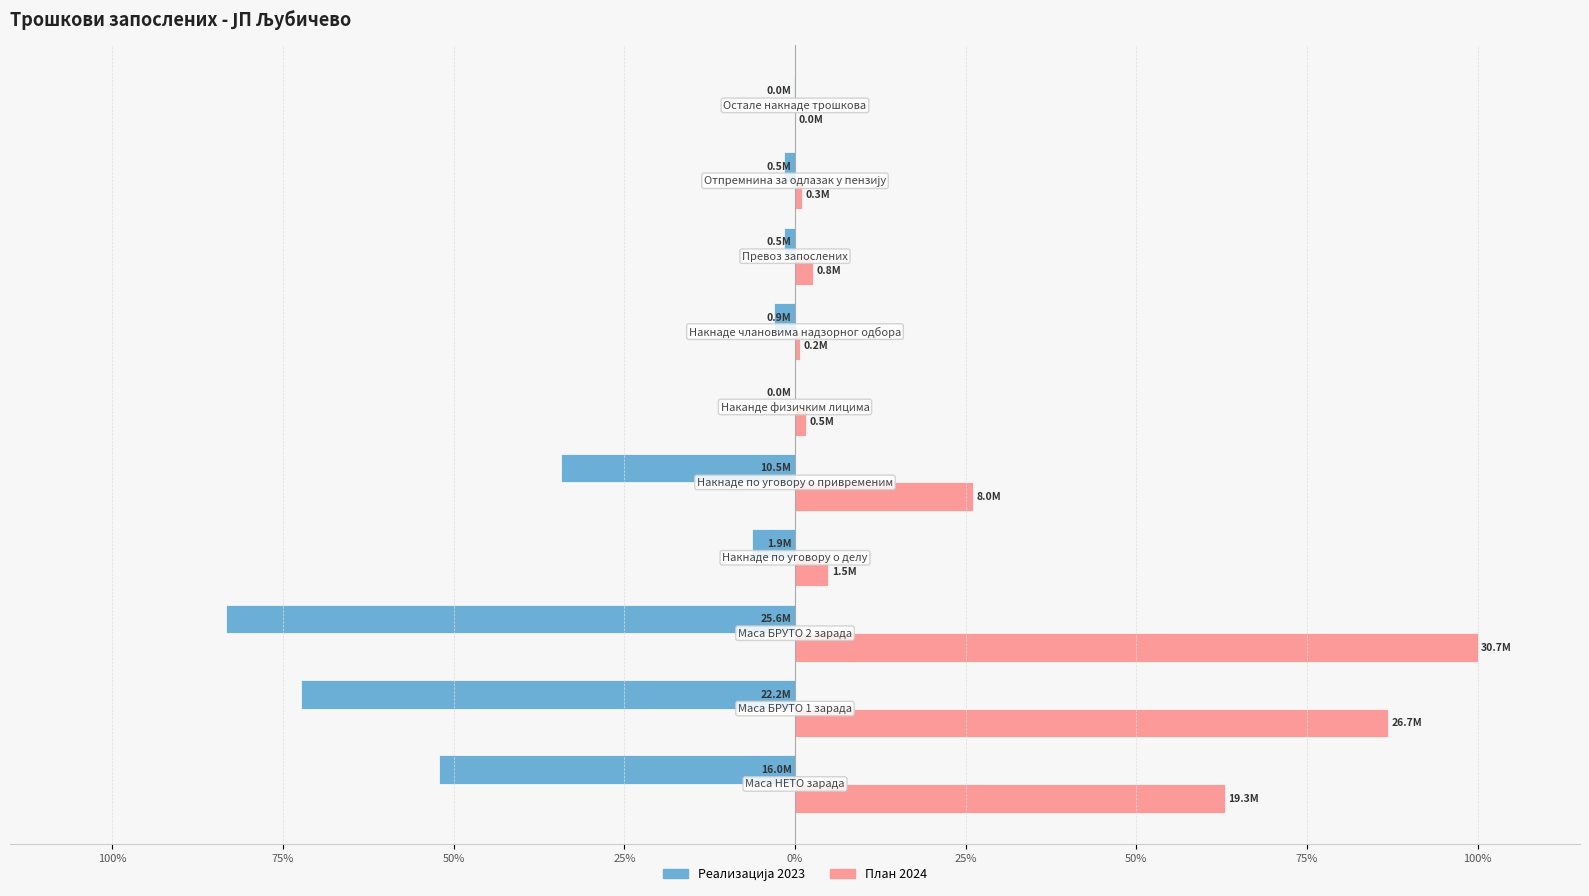

What are all the series names shown in the legend?

Реализација 2023, План 2024